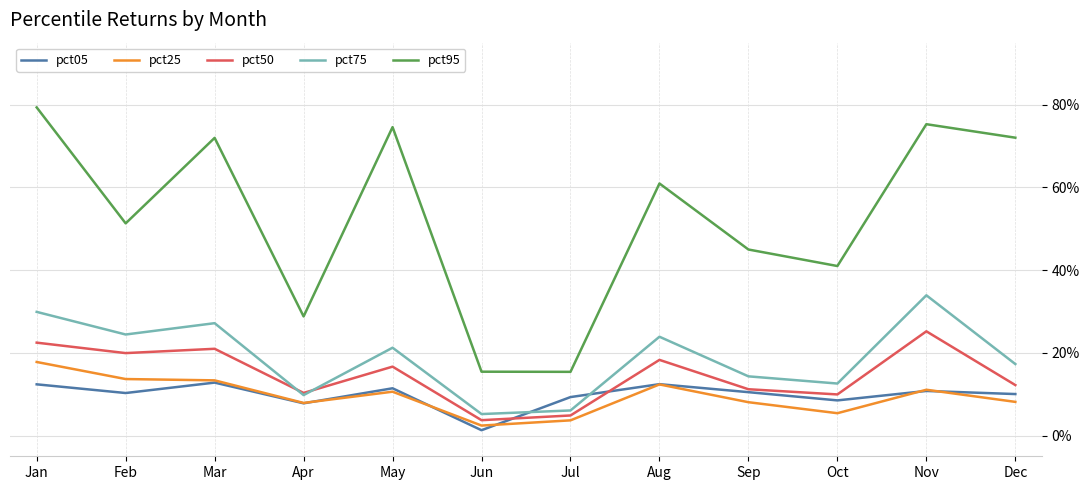

Where is the first local minimum for pct95?

Feb